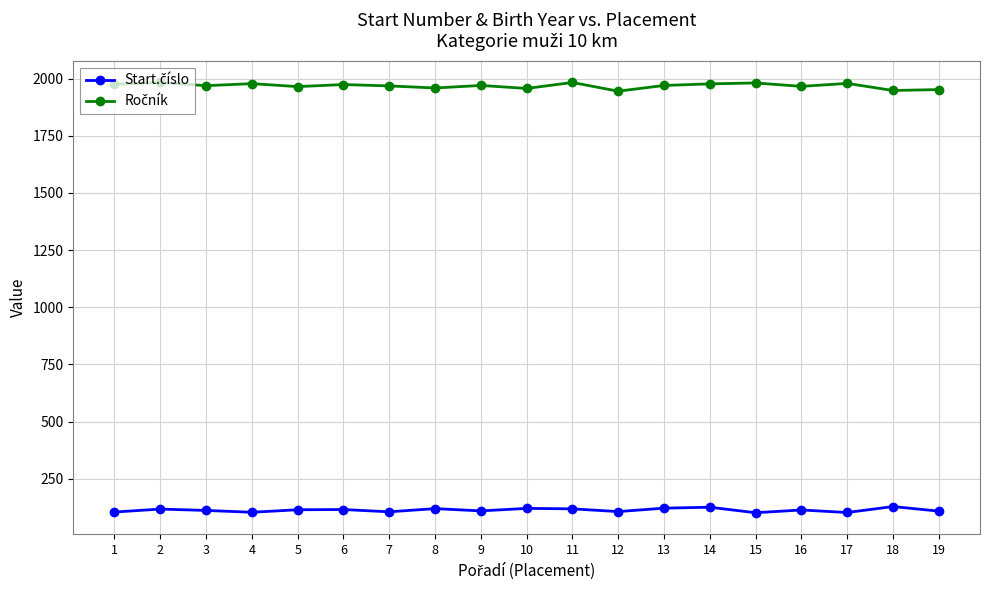

What is the difference between the highest and lowest values at 14?

1852